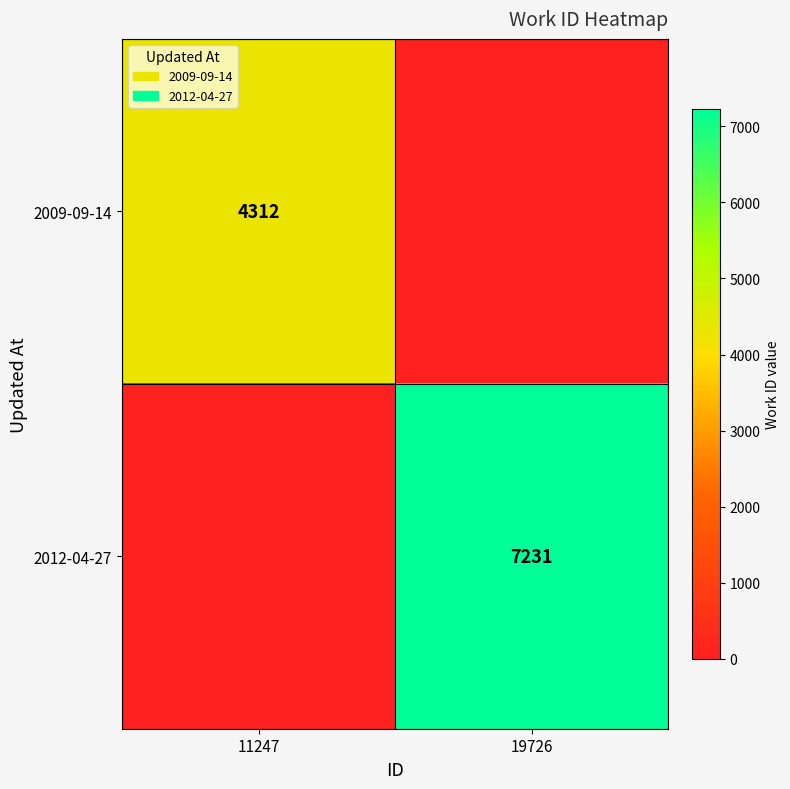

The 2009-09-14 series shows 1430 at 11247. True or false?

False